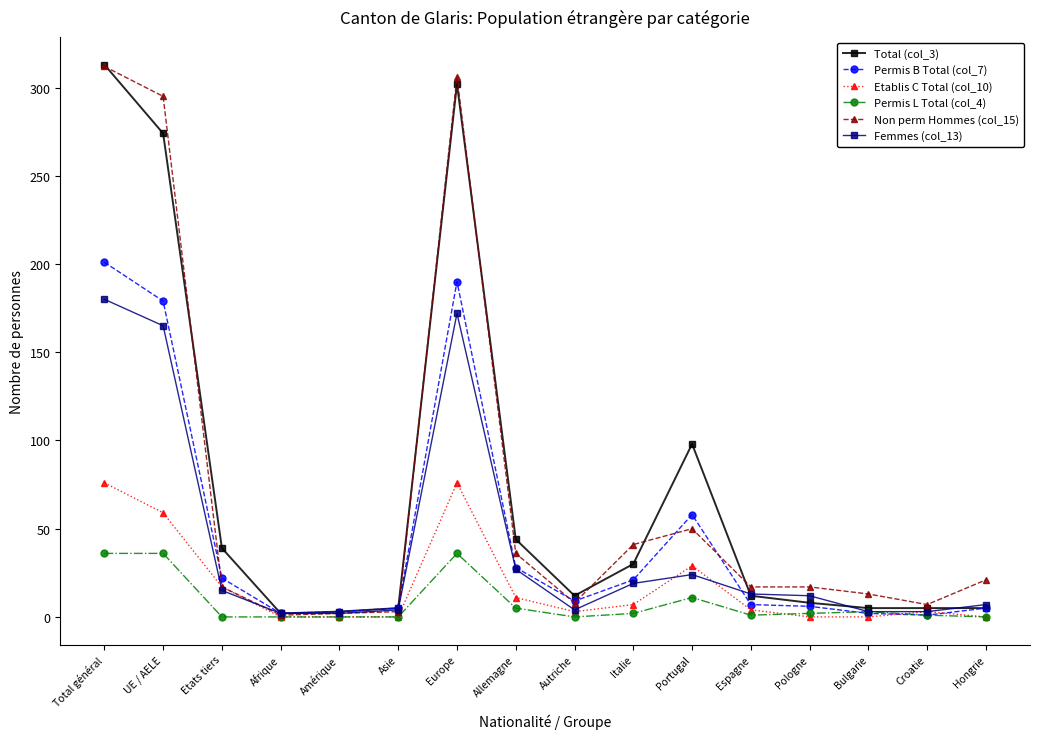

True or false: Permis B Total (col_7) has more than 1 interior local peaks.

True